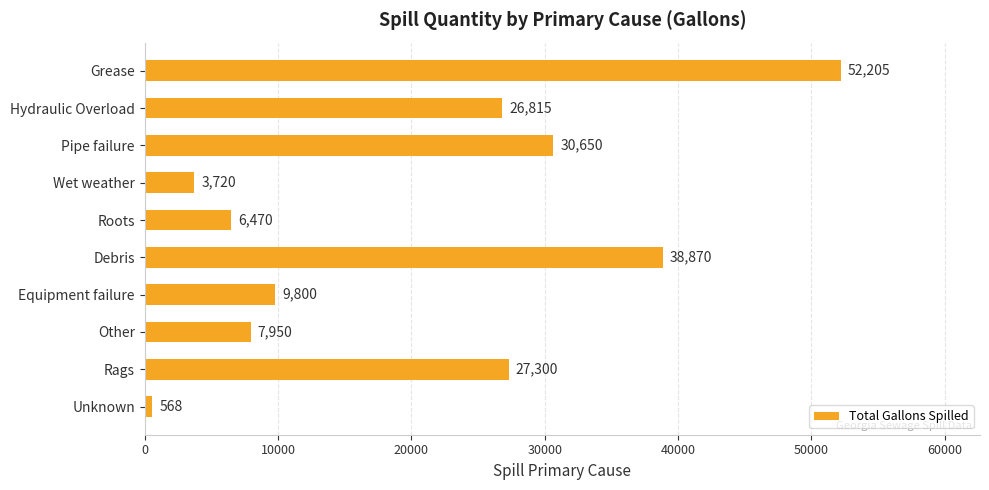

What is the change in value from Roots to Other?

+1480